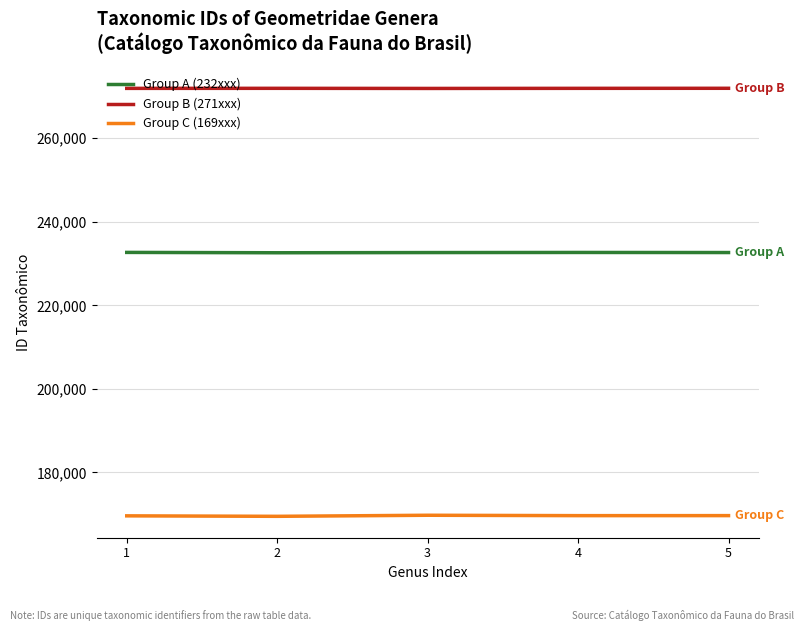

Which series has the largest total across all categories?

Group B (271xxx)